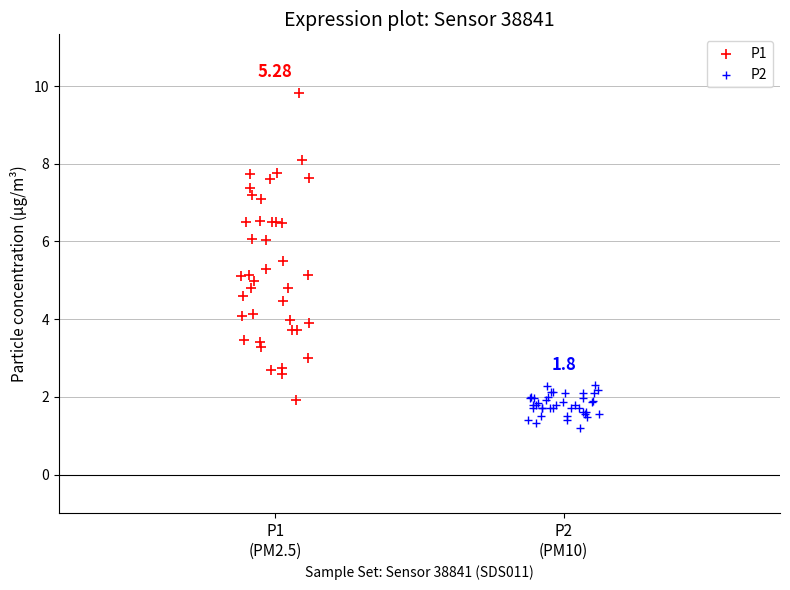

Which series contains the lowest Y value?

P2